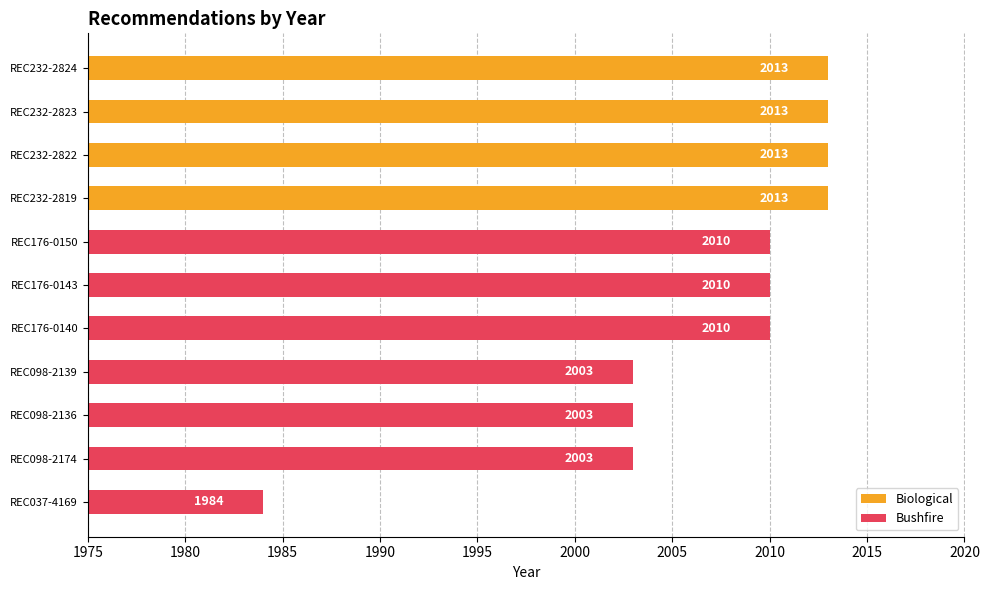

What is the label of the 7th bar from the top?

REC176-0140